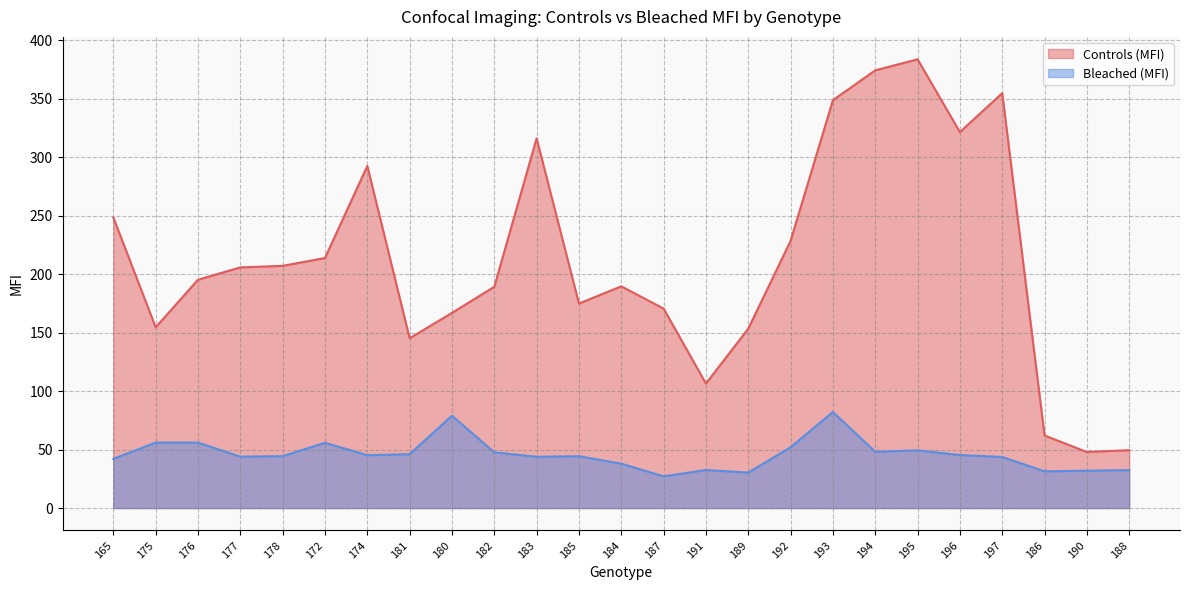

At 180, list the series in order from smallest to largest.

Bleached (MFI), Controls (MFI)